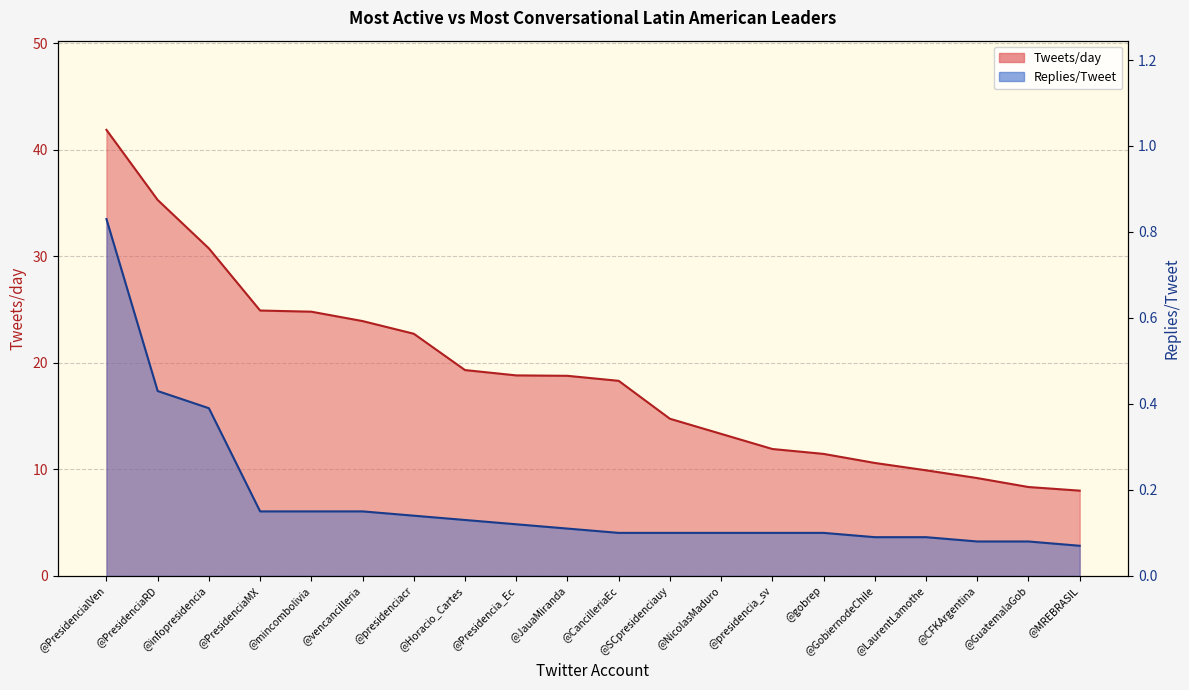

What is the difference between the Tweets/day values at @GuatemalaGob and @presidencia_sv?

3.6